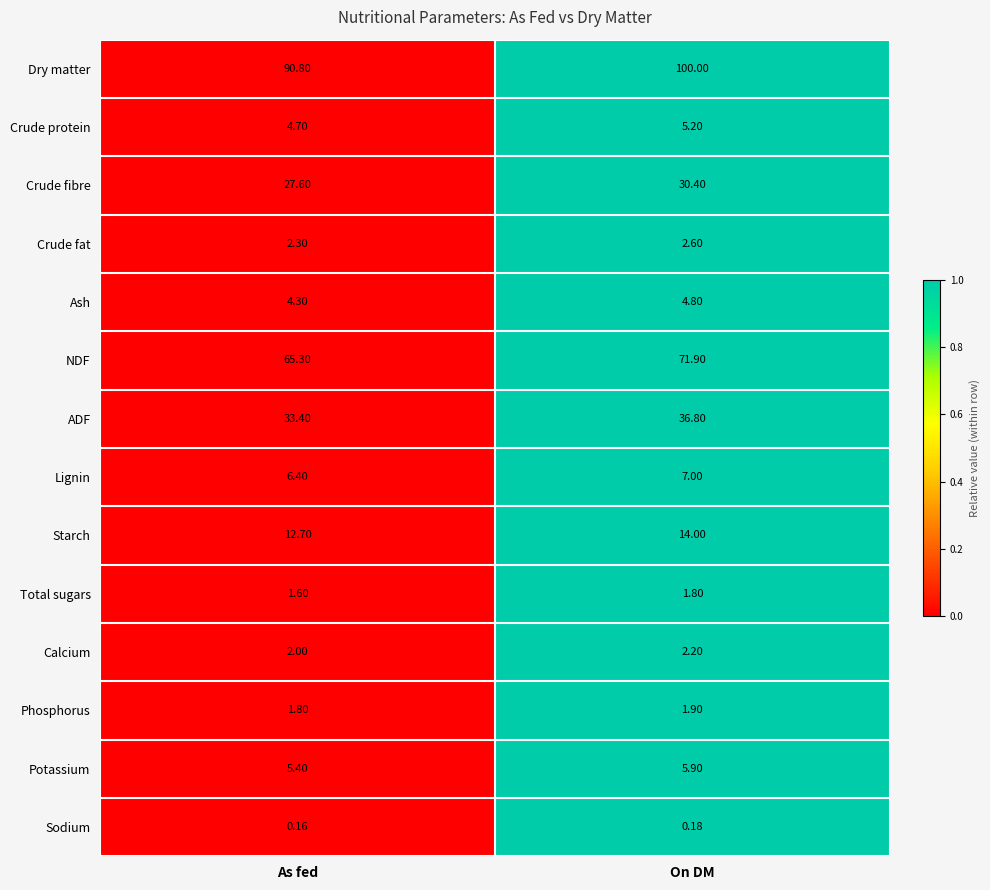

At which category is the sum across all series the highest?

On DM